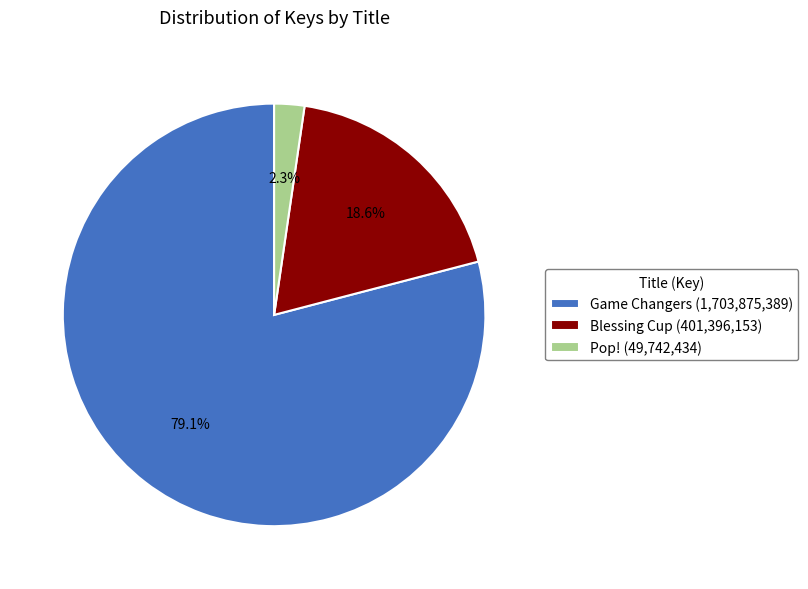

What percentage do Game Changers (1,703,875,389) and Blessing Cup (401,396,153) together represent?

97.7%